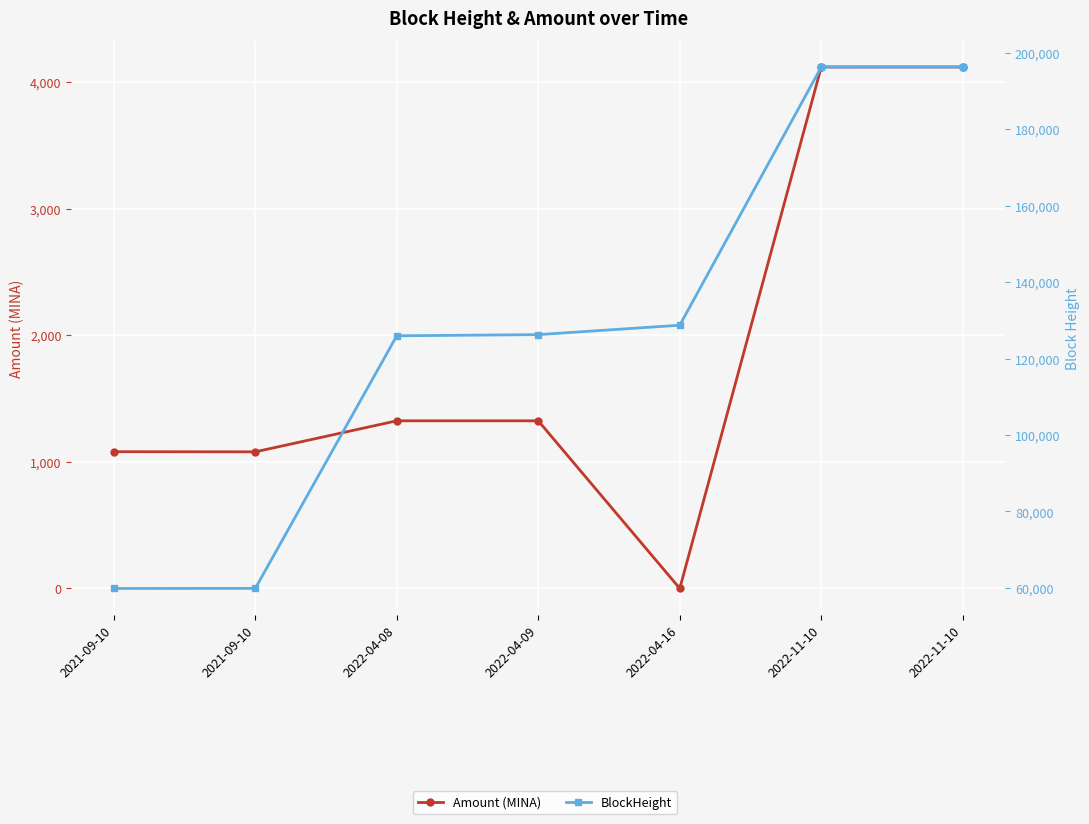

Which has a higher value, 2022-04-16 or 2021-09-10?

2021-09-10